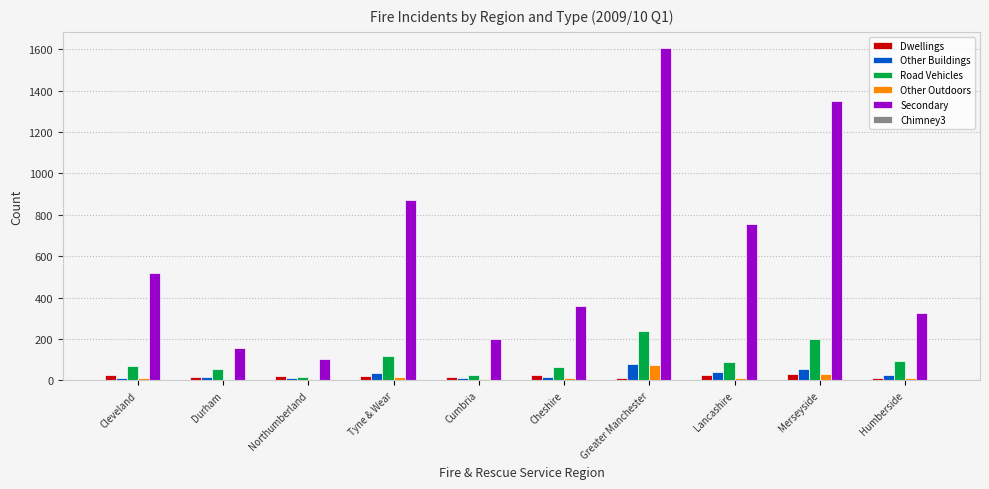

The Secondary series shows 754 at Lancashire. True or false?

True